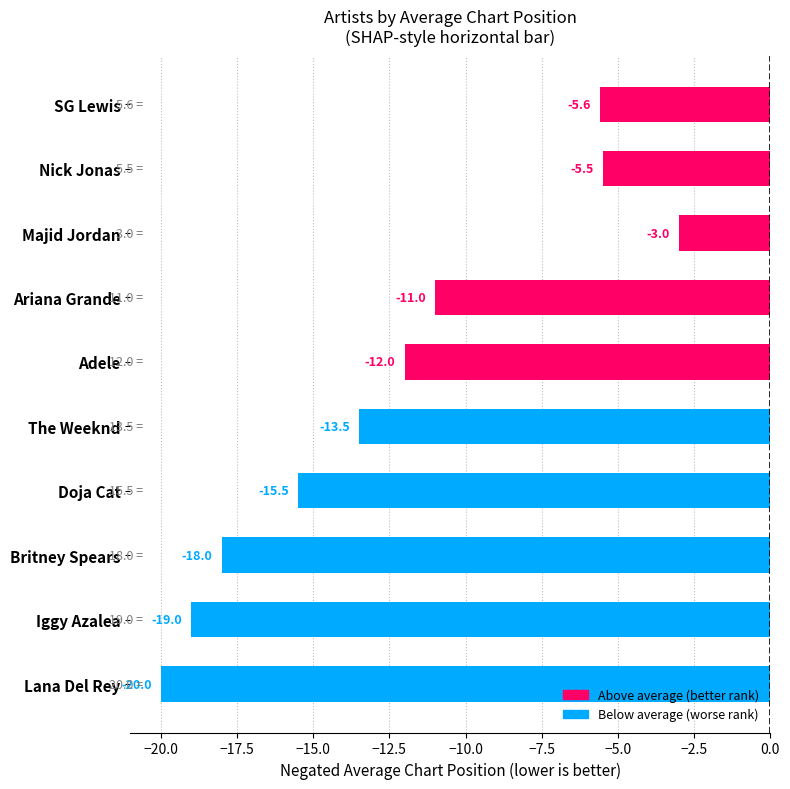

Rank the categories by value from lowest to highest.

Lana Del Rey, Iggy Azalea, Britney Spears, Doja Cat, The Weeknd, Adele, Ariana Grande, SG Lewis, Nick Jonas, Majid Jordan